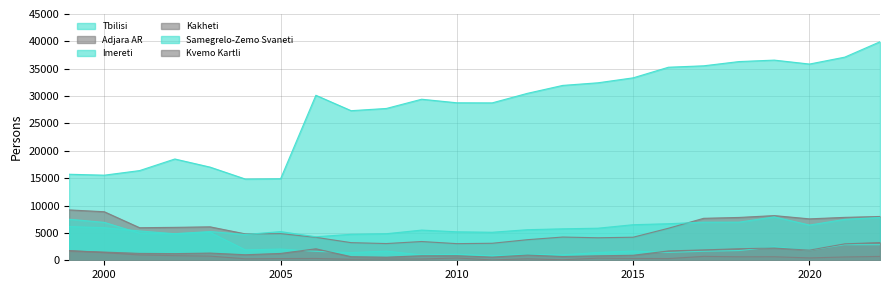

Between 2012 and 2007, which is larger?

2012